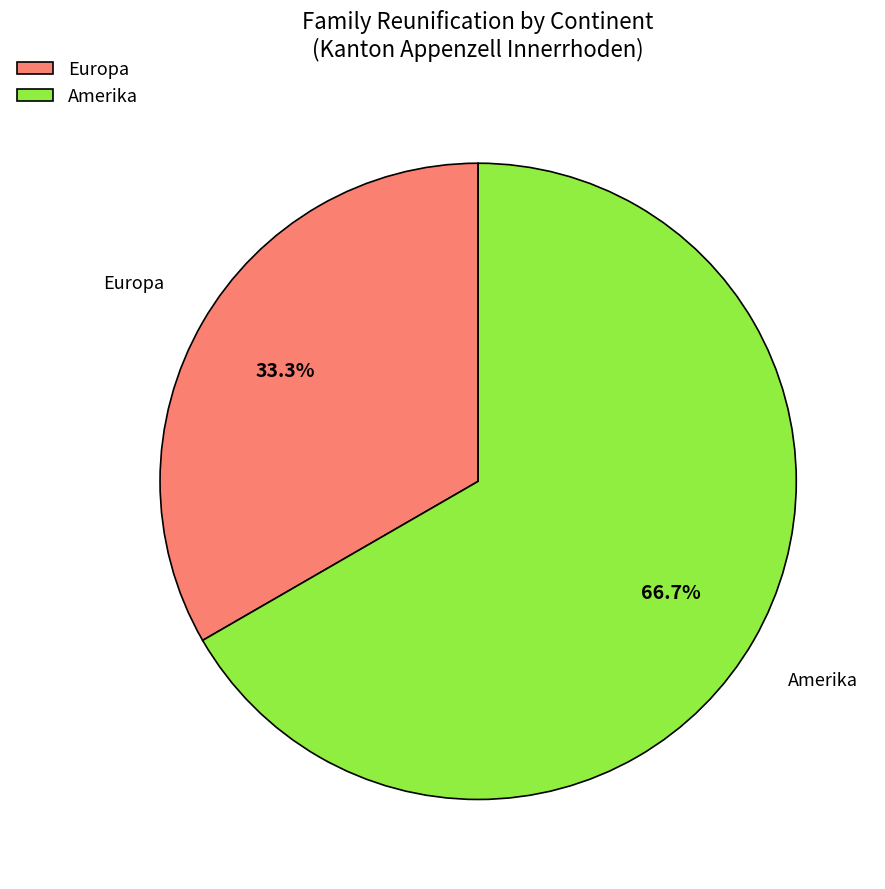

Rank the categories by value from highest to lowest.

Amerika, Europa